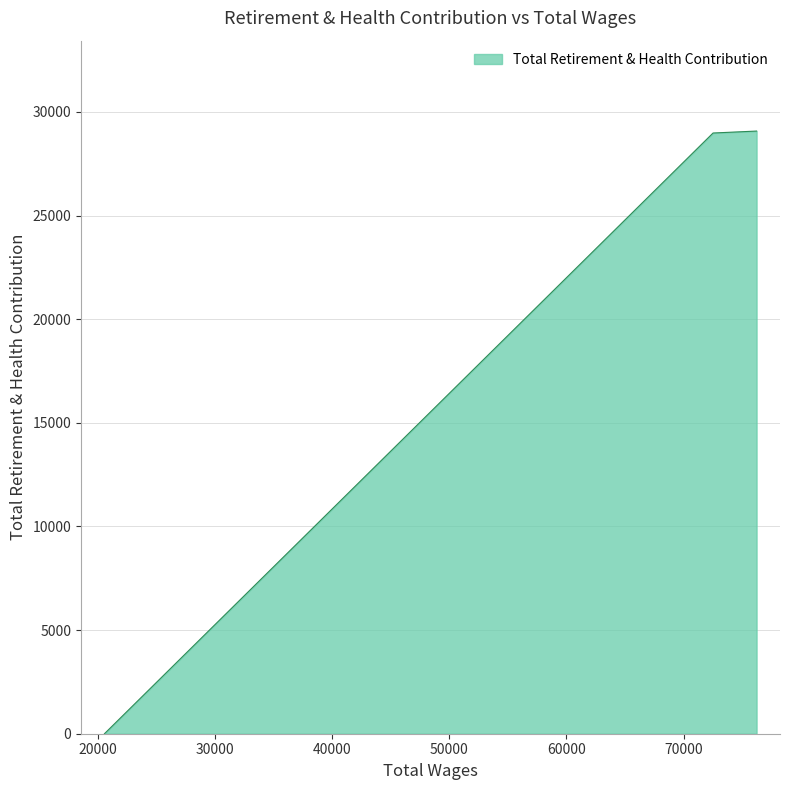

What is the sum of all values?

58056